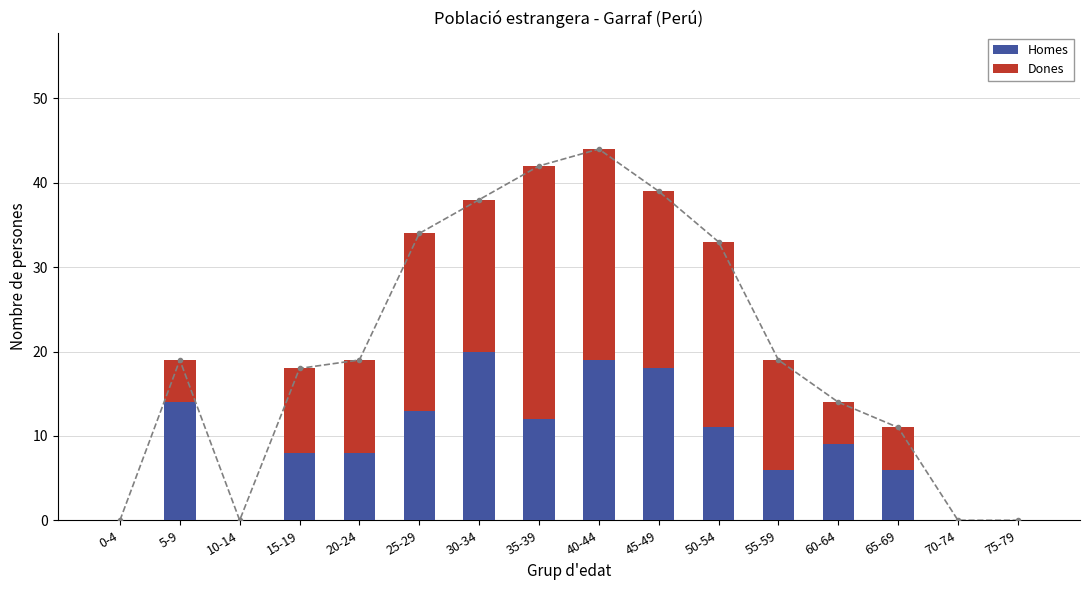

At how many categories does at least one series exceed 2?

12